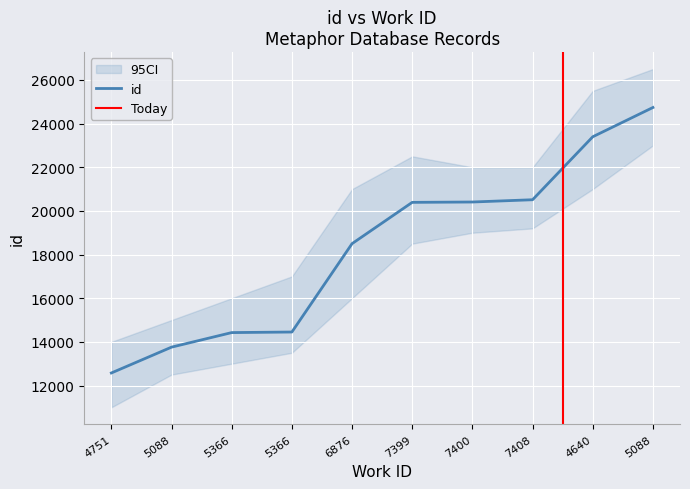

Is it true that the value at 7400 is 13782?

False